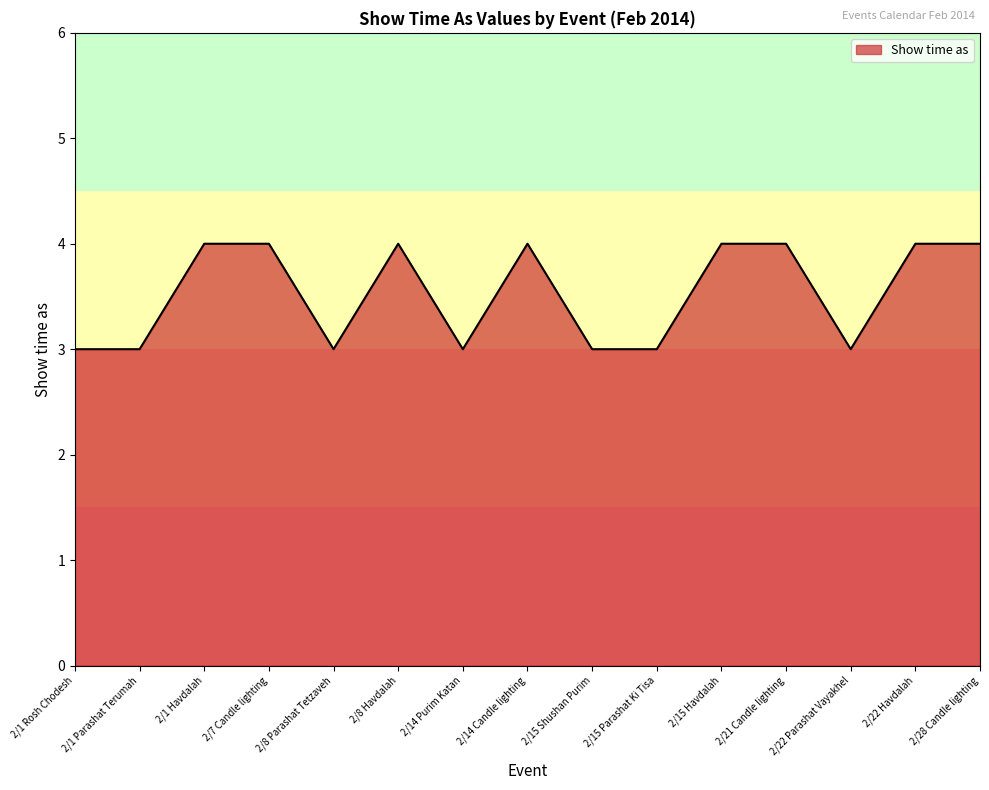

Reading right to left, extract all data points from this chart.

2/28 Candle lighting=4	2/22 Havdalah=4	2/22 Parashat Vayakhel=3	2/21 Candle lighting=4	2/15 Havdalah=4	2/15 Parashat Ki Tisa=3	2/15 Shushan Purim=3	2/14 Candle lighting=4	2/14 Purim Katan=3	2/8 Havdalah=4	2/8 Parashat Tetzaveh=3	2/7 Candle lighting=4	2/1 Havdalah=4	2/1 Parashat Terumah=3	2/1 Rosh Chodesh=3